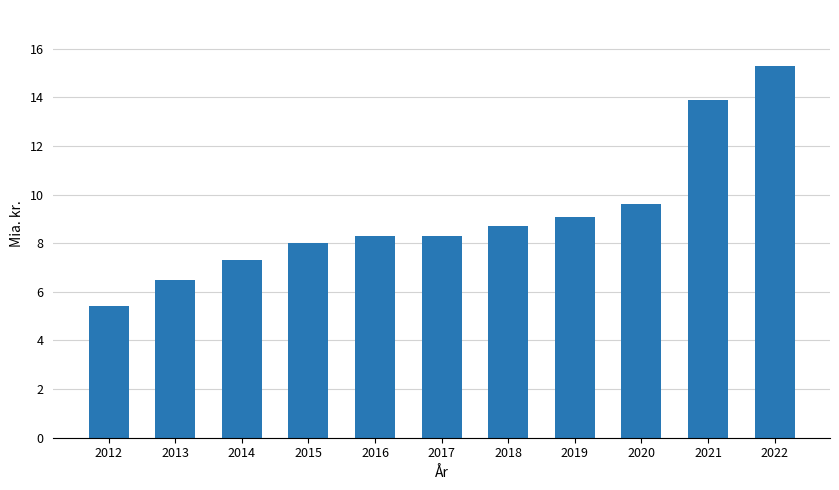

At which label is the value closest to 10?

2020